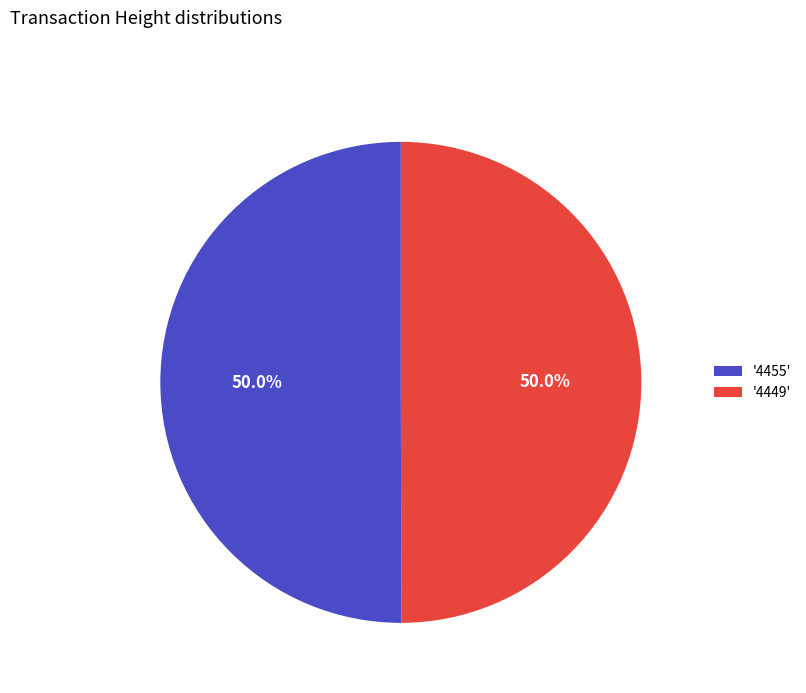

What portion of the pie excludes '4449'?

50.0%